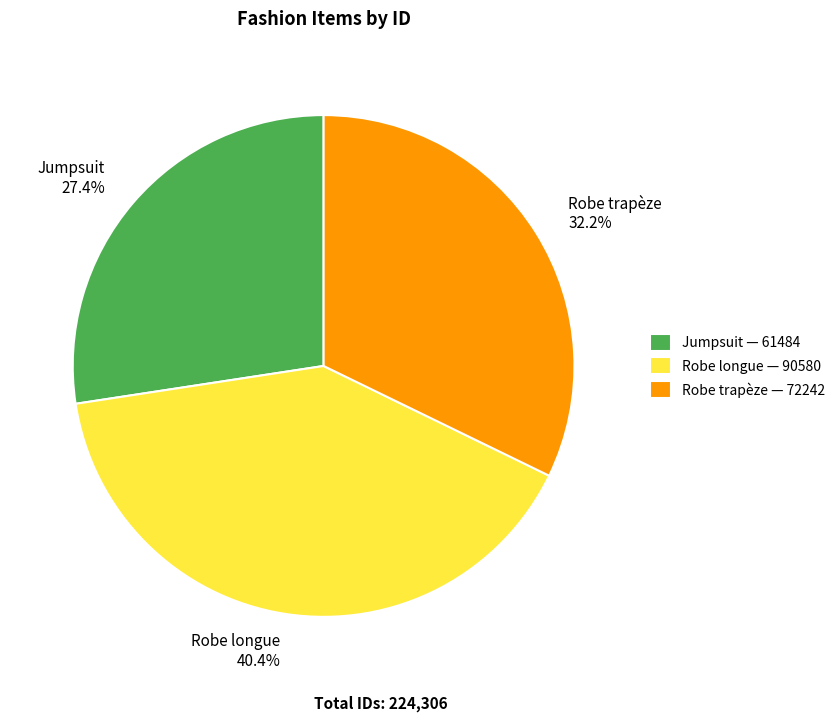

Which slice is the largest?

Robe longue